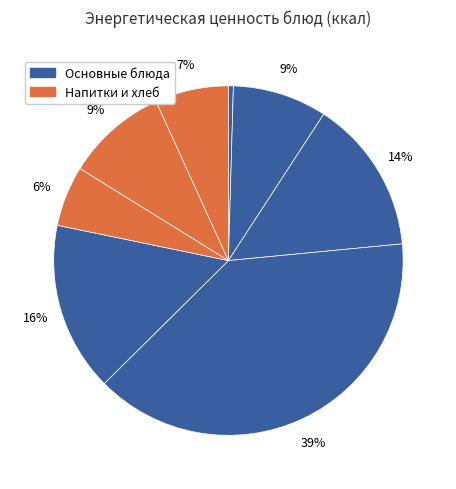

How many segments does this pie chart have?

8